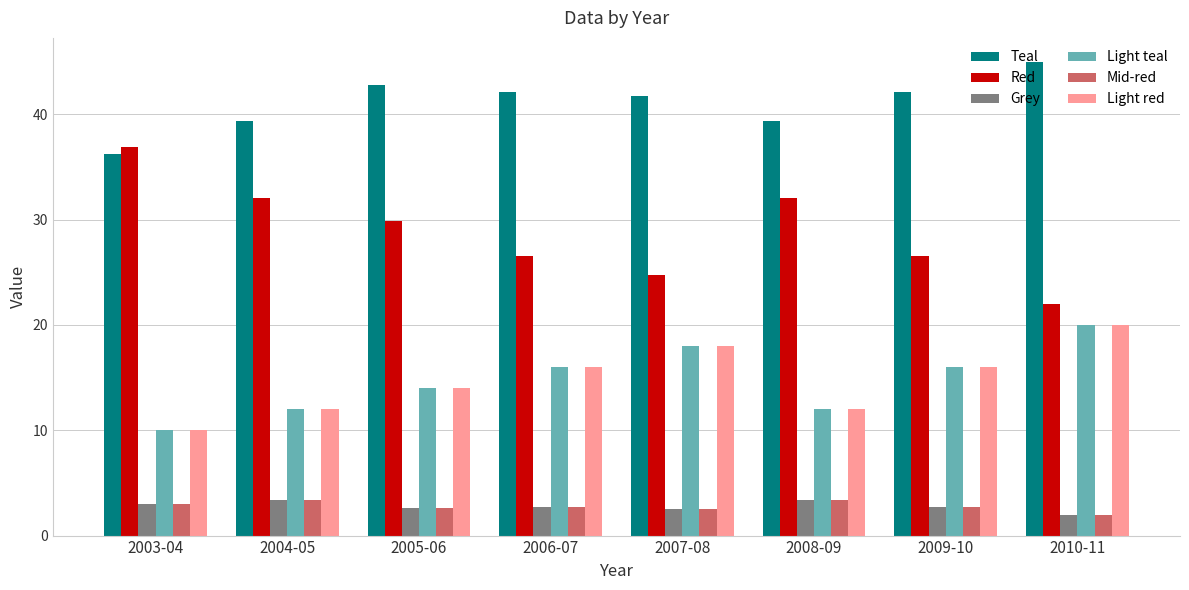

Which category has the highest value across all series?

2010-11